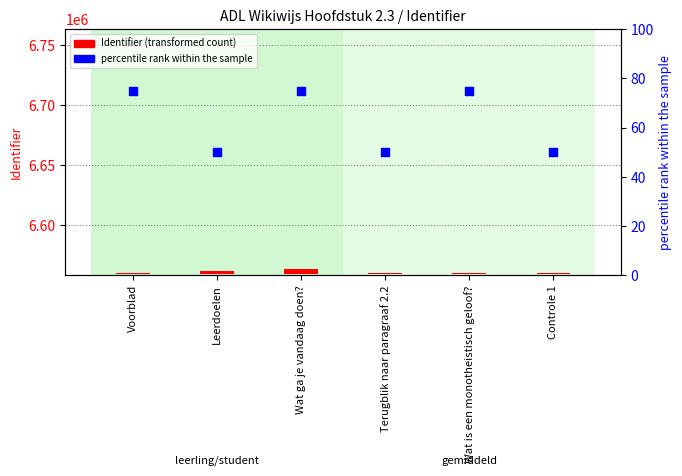

Which series reaches the maximum Y coordinate?

Identifier (transformed count)